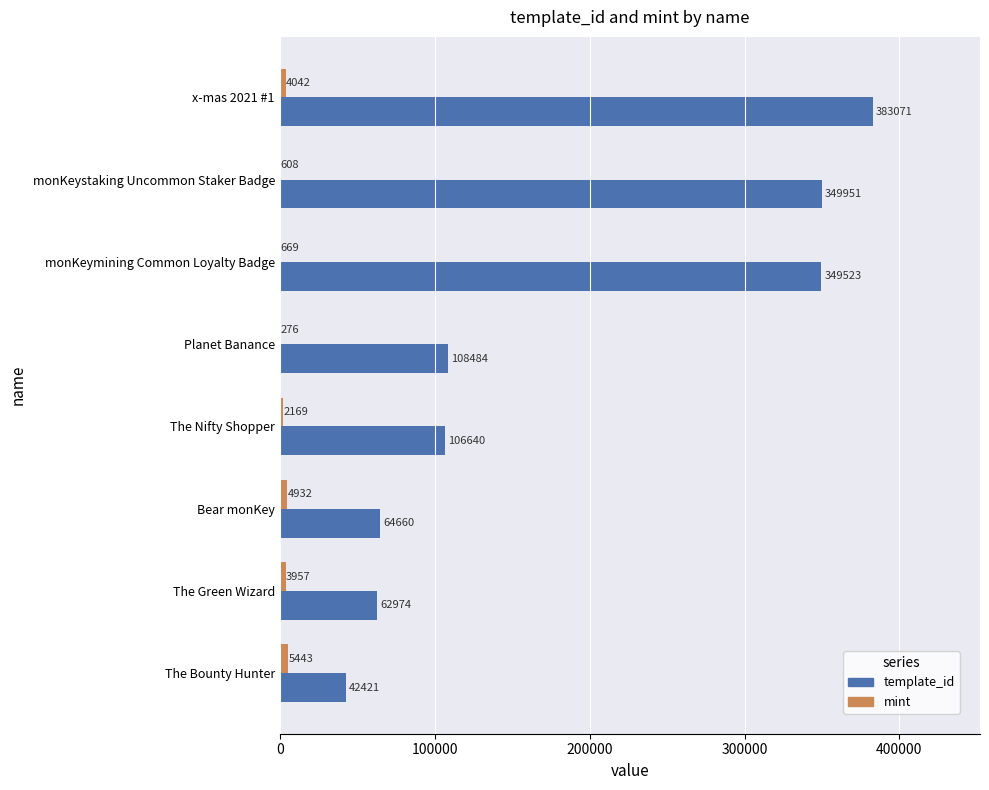

Read the template_id value at Planet Banance.

108484